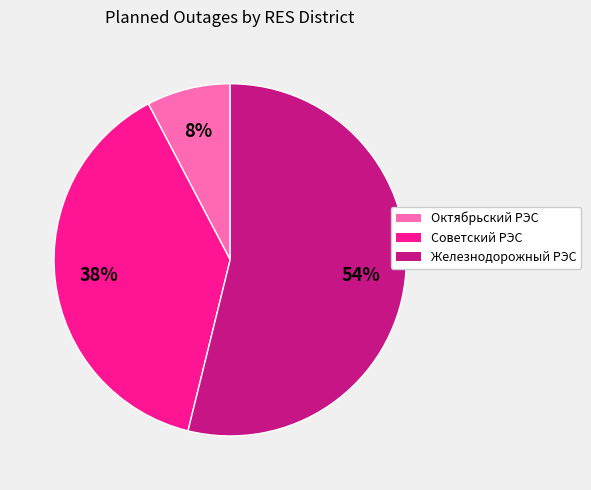

Combined, do Железнодорожный РЭС and Октябрьский РЭС account for over 50%?

Yes